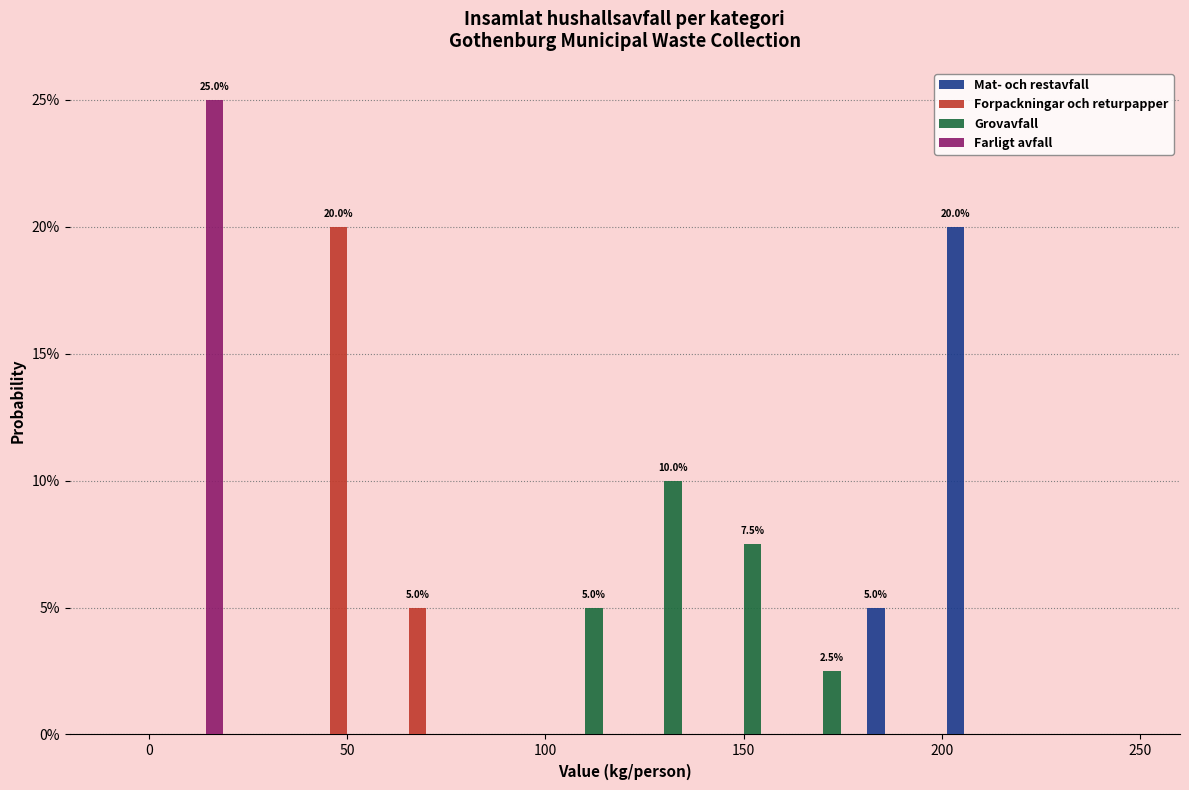

In the Mat- och restavfall series, which range on the x-axis has the tallest bar?

200 to 220